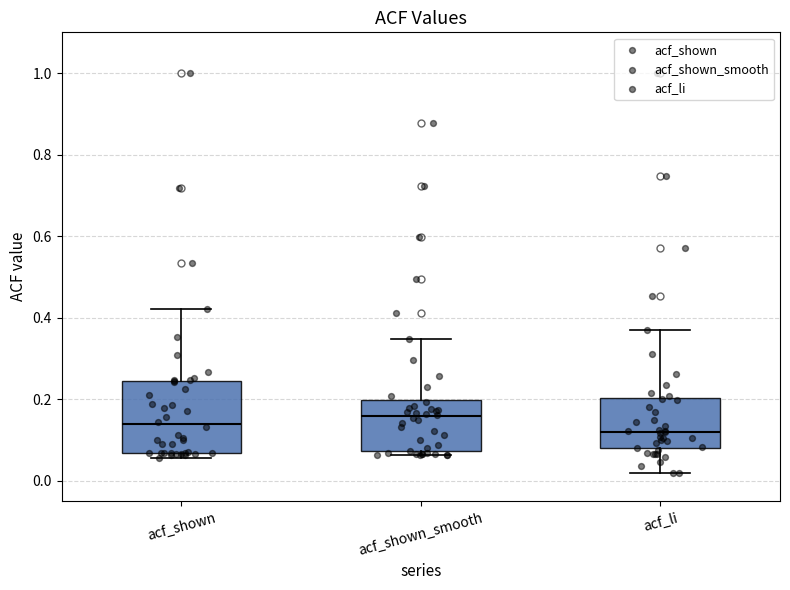

Reading left to right, read every box against the y-axis: the position of its median line, the range the box covers, and the ends of its whiskers. The values are not printed on the chart, so give them approximately, as read against the axis.

acf_shown: median 0.14, box 0.06 to 0.24, whiskers 0.06 (just below the box's lower edge) to 0.42
acf_shown_smooth: median 0.16, box 0.08 to 0.20, whiskers 0.06 to 0.34
acf_li: median 0.12, box 0.08 to 0.20, whiskers 0.02 to 0.38